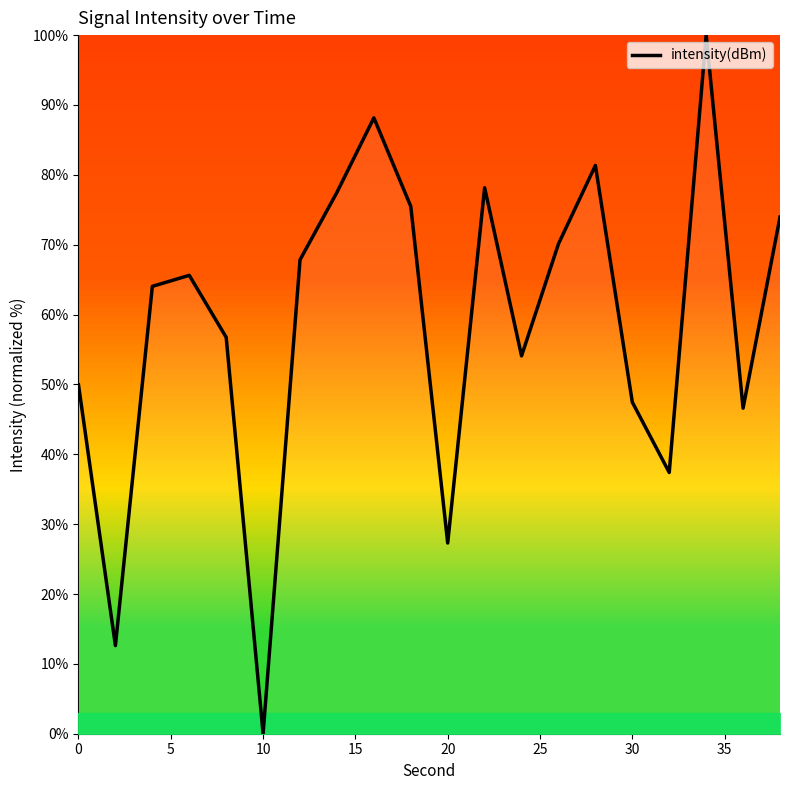

What is the difference between the second highest and second lowest values?

75.5